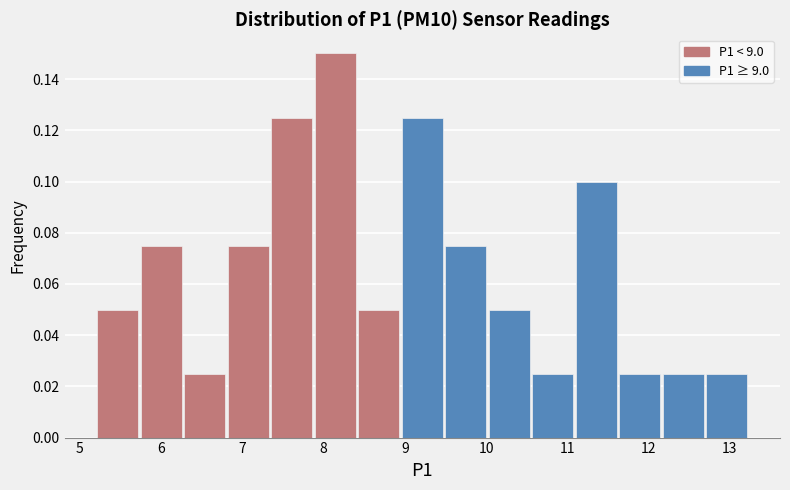

Over which range of the x-axis is the bar tallest?

7.9 to 8.4